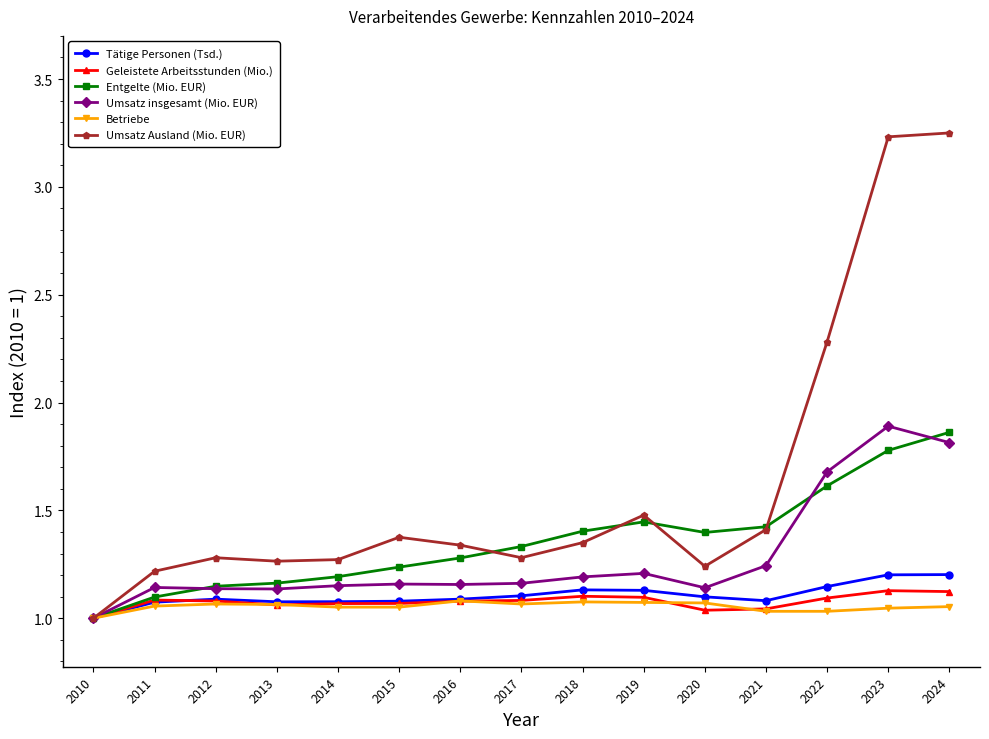

The Entgelte (Mio. EUR) series shows 1.2 at 2013. True or false?

True